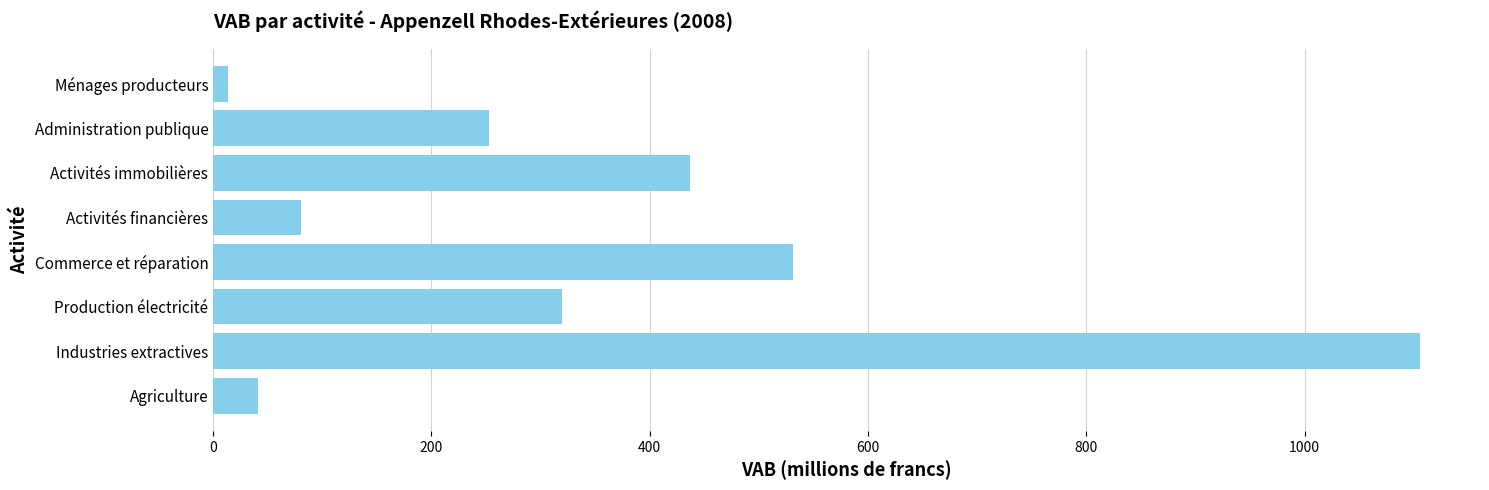

Between Administration publique and Agriculture, which is larger?

Administration publique